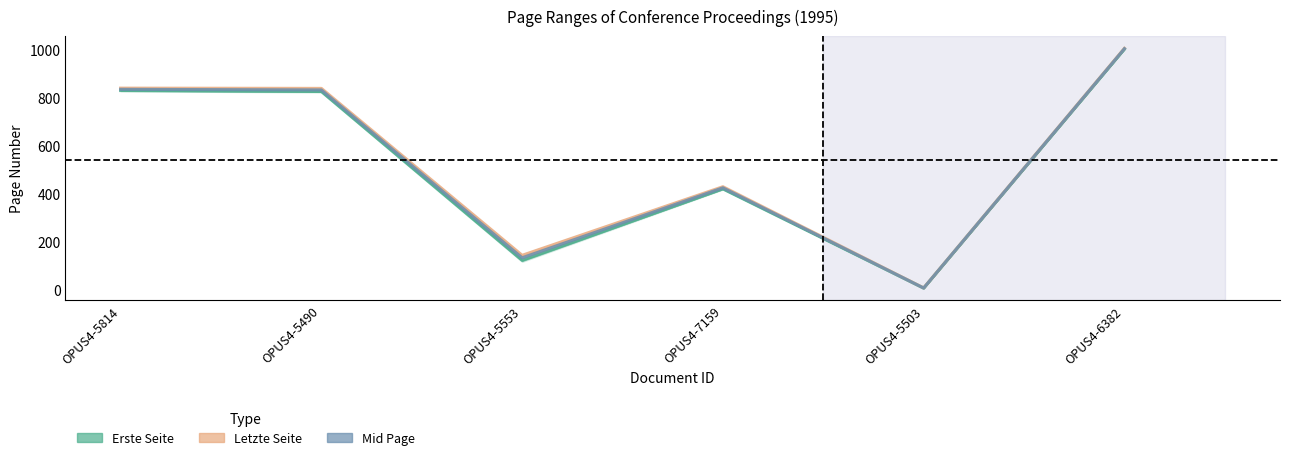

What is the maximum value shown in the chart?

1005.0